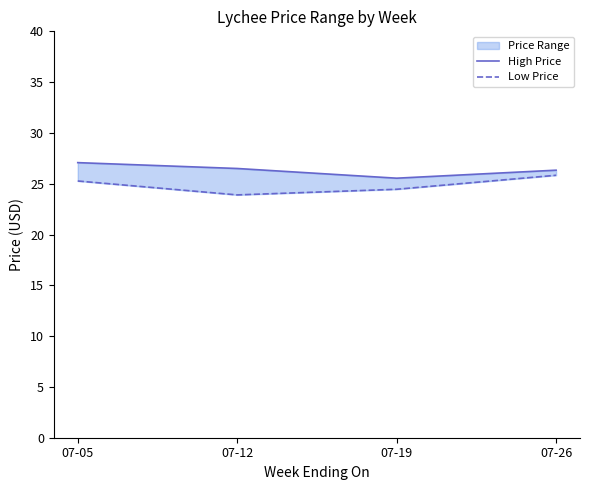

What is the approximate value of Low Price at 07-05?

25.3